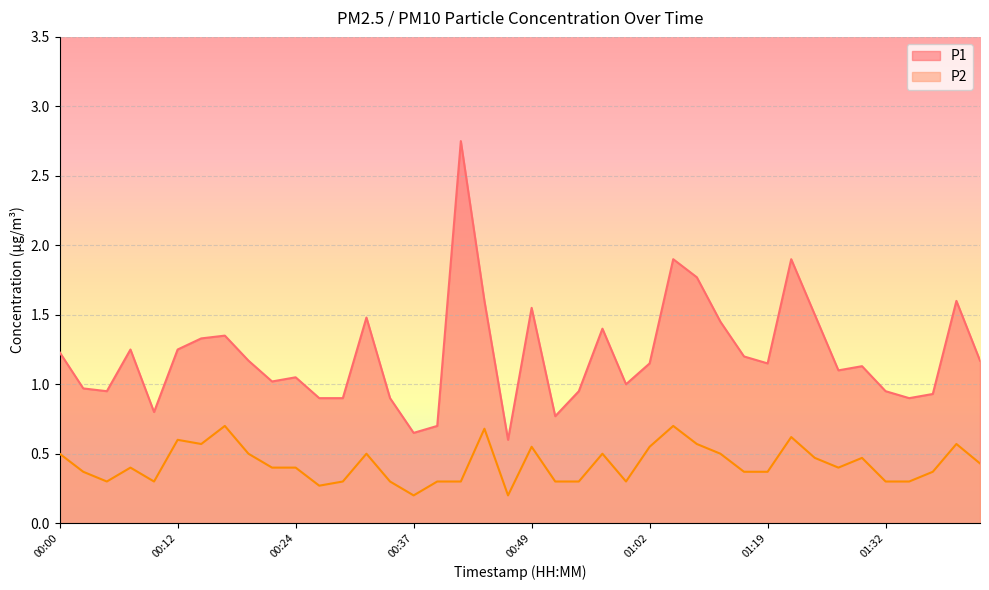

Reading left to right, what are all the values shown in this chart?

P1: 1.2	1.0	0.9	1.2	0.8	1.2	1.3	1.4	1.2	1.0	1.1	0.9	0.9	1.5	0.9	0.7	0.7	2.8	1.6	0.6	1.6	0.8	0.9	1.4	1.0	1.1	1.9	1.8	1.4	1.2	1.1	1.9	1.5	1.1	1.1	0.9	0.9	0.9	1.6	1.2
P2: 0.5	0.4	0.3	0.4	0.3	0.6	0.6	0.7	0.5	0.4	0.4	0.3	0.3	0.5	0.3	0.2	0.3	0.3	0.7	0.2	0.6	0.3	0.3	0.5	0.3	0.6	0.7	0.6	0.5	0.4	0.4	0.6	0.5	0.4	0.5	0.3	0.3	0.4	0.6	0.4